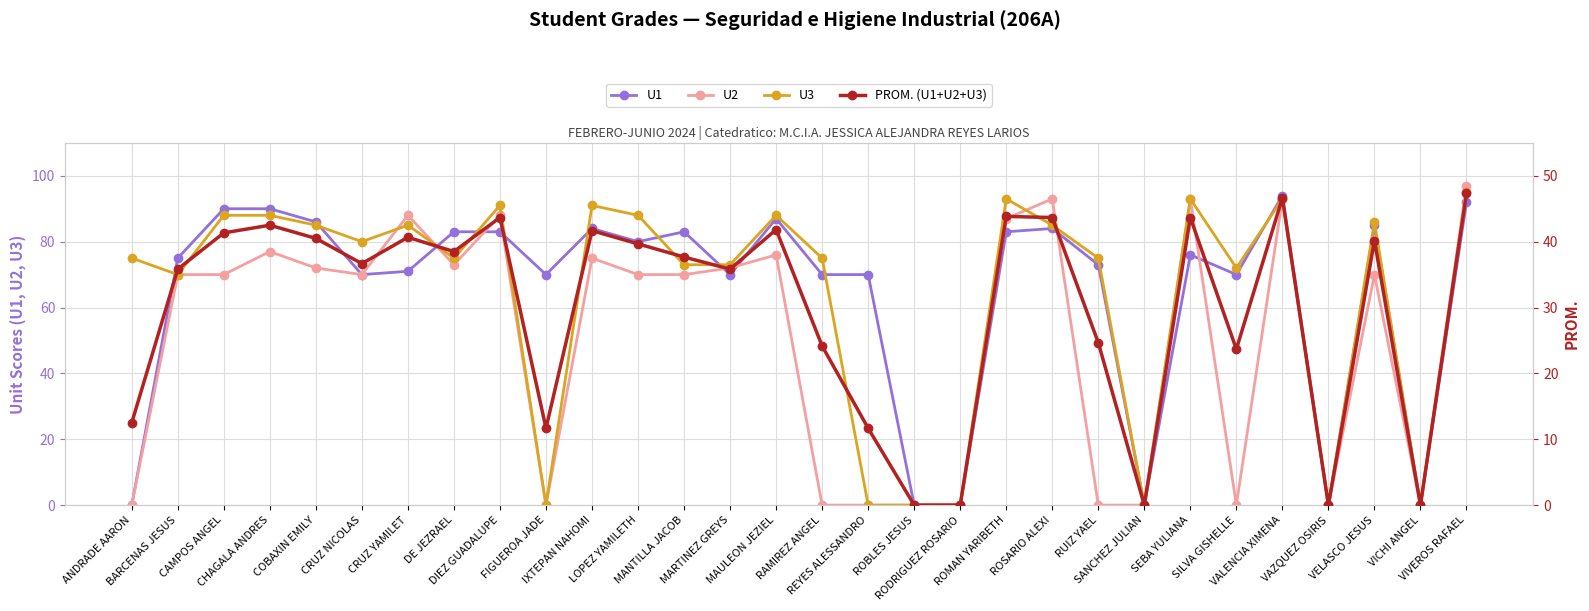

How many lines are shown in the chart?

4